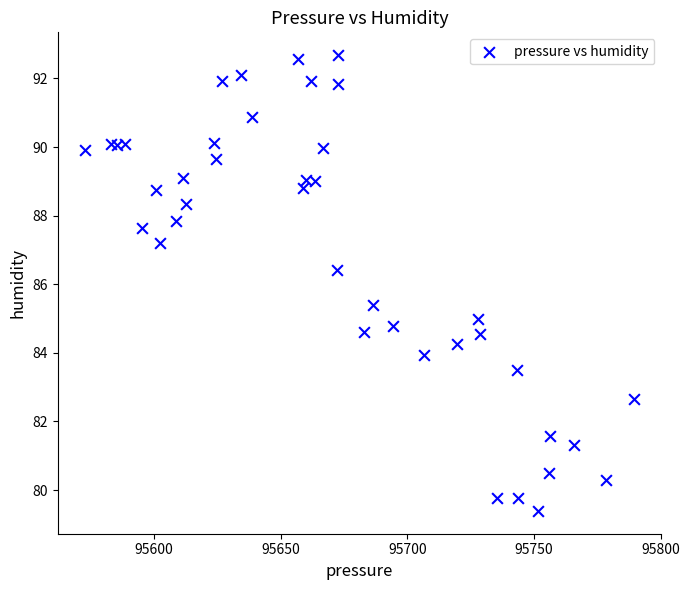

What Y value in the scatter plot is closest to 86?

86.4